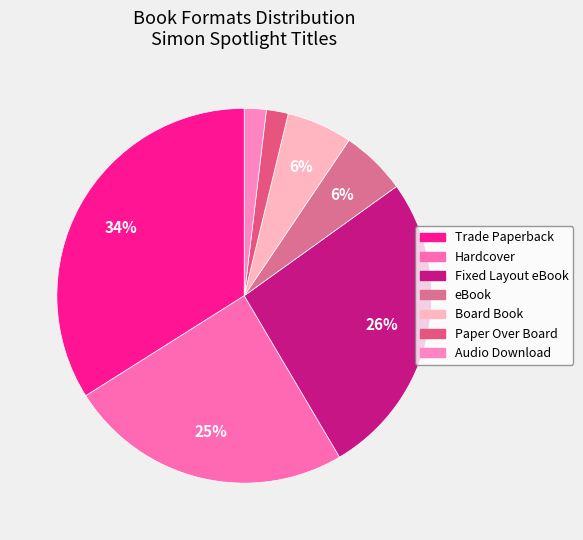

What percentage is the eBook slice, to the nearest percent?

6%